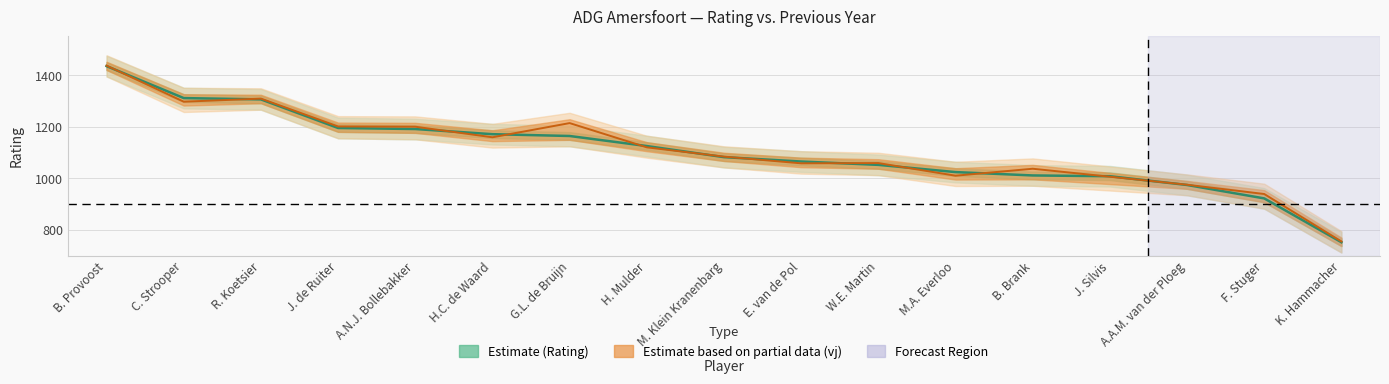

What is the smallest value displayed?

752